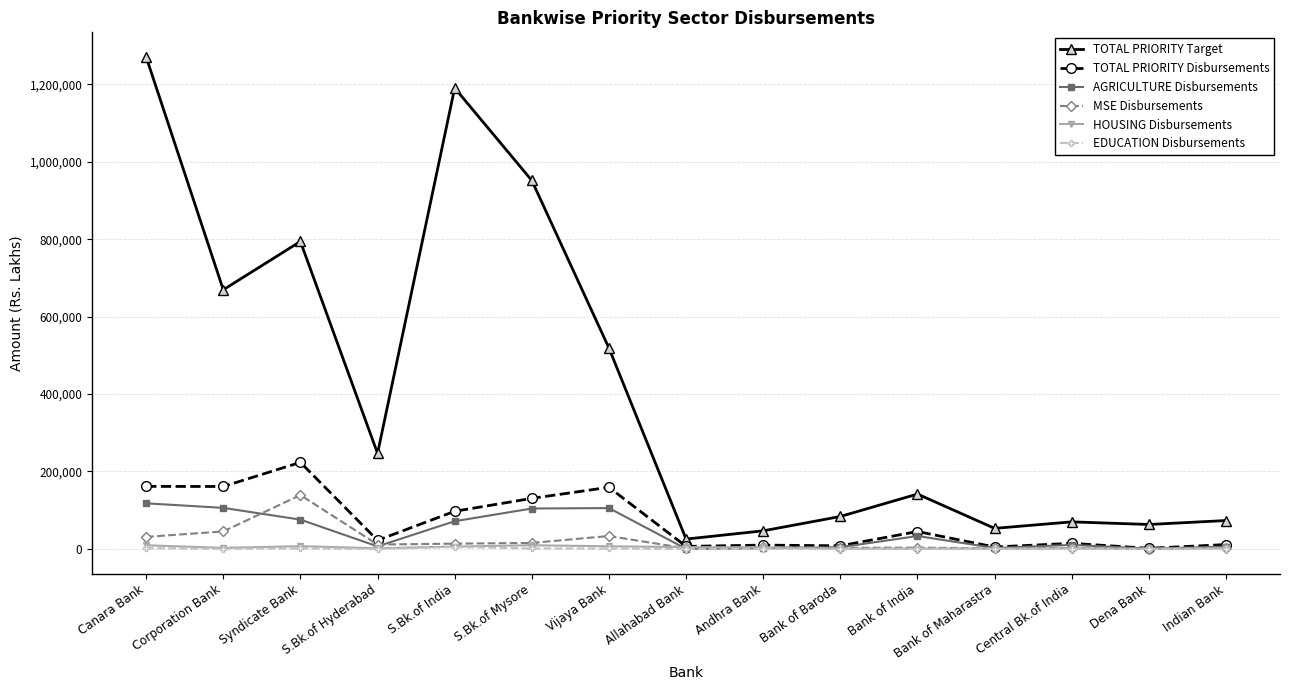

How many lines are shown in the chart?

6